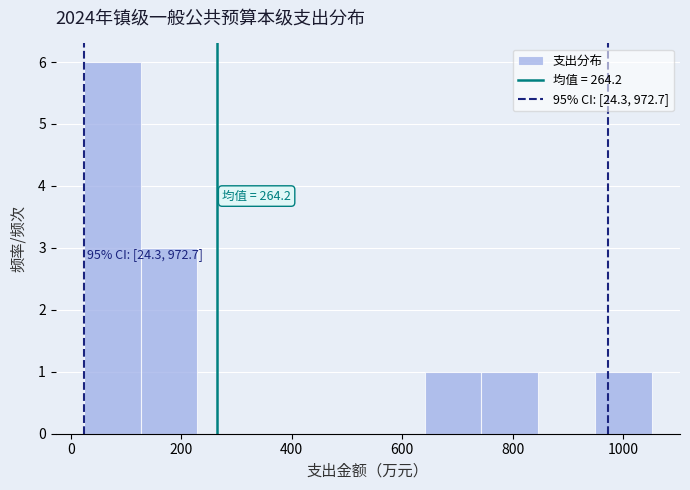

Which range on the x-axis has the tallest bar?

20 to 120